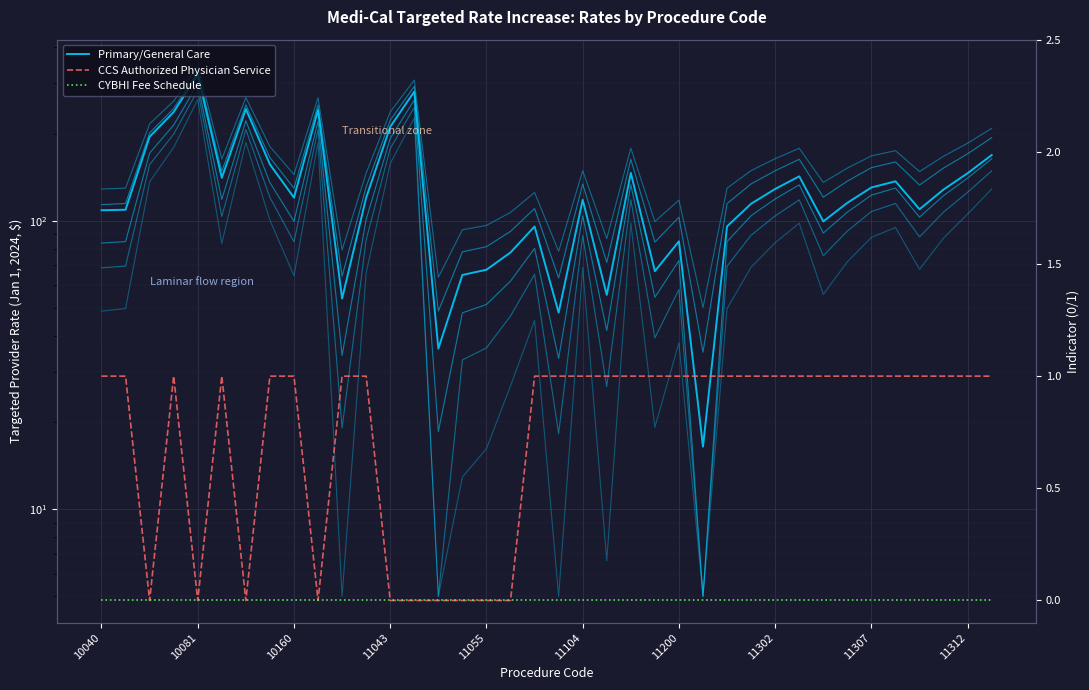

Between 31 and 37, which series saw the biggest shift?

Primary/General Care